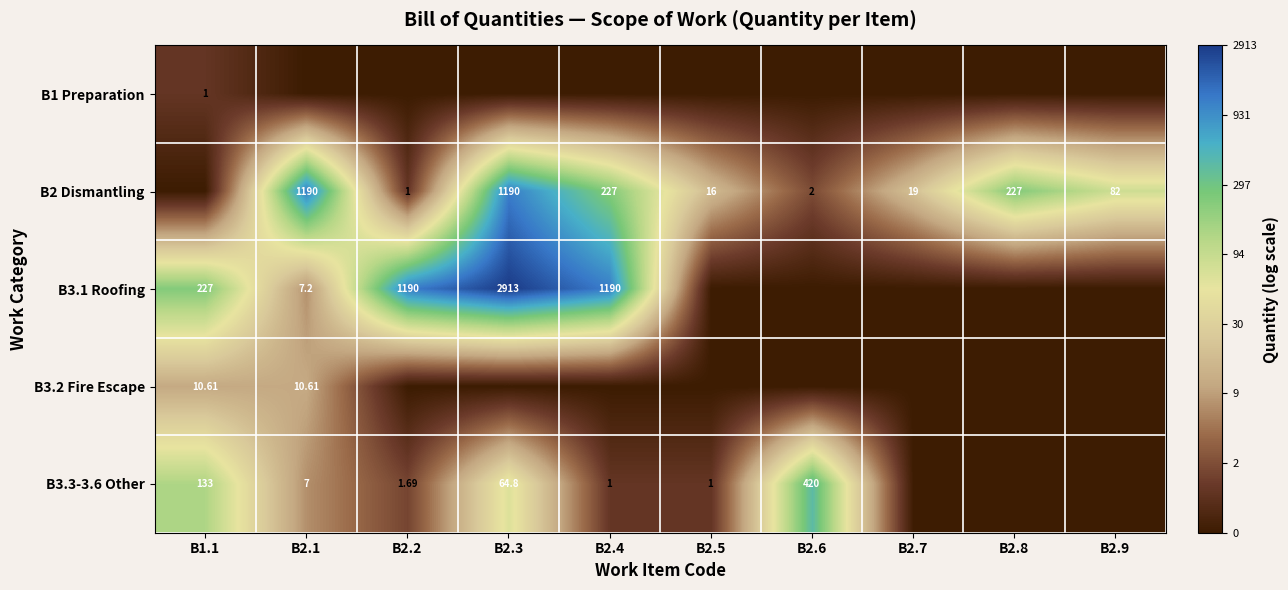

The B3.1 Roofing series shows 10.4 at B2.2. True or false?

False